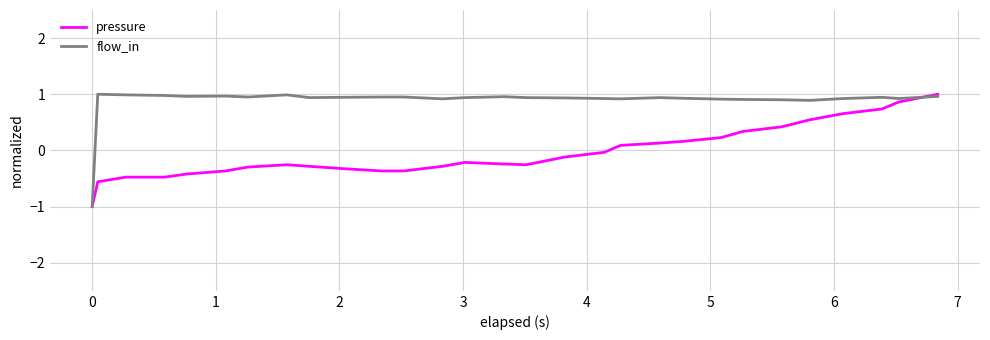

Which series has the largest total across all categories?

flow_in